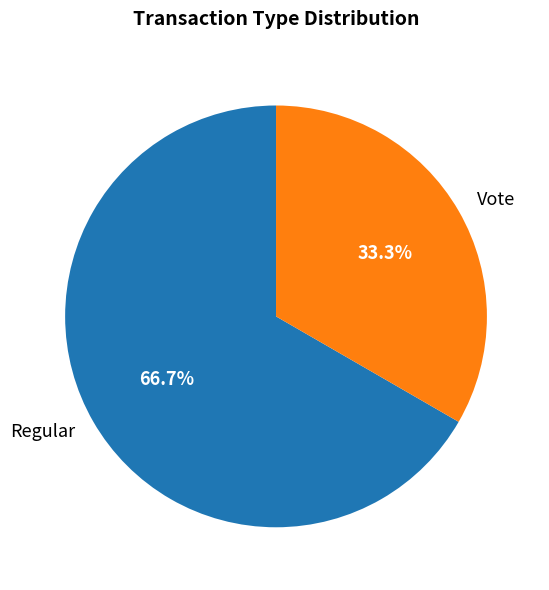

To the nearest percent, what is the combined percentage of Vote and Regular?

100%